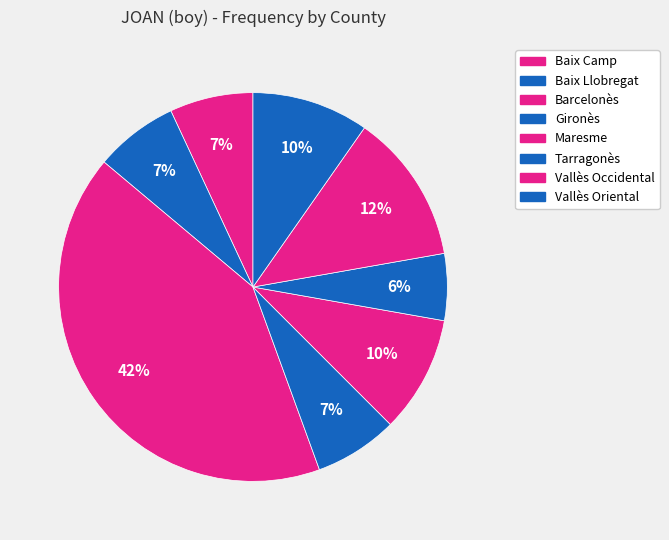

The Maresme slice represents 10% of the pie. True or false?

True